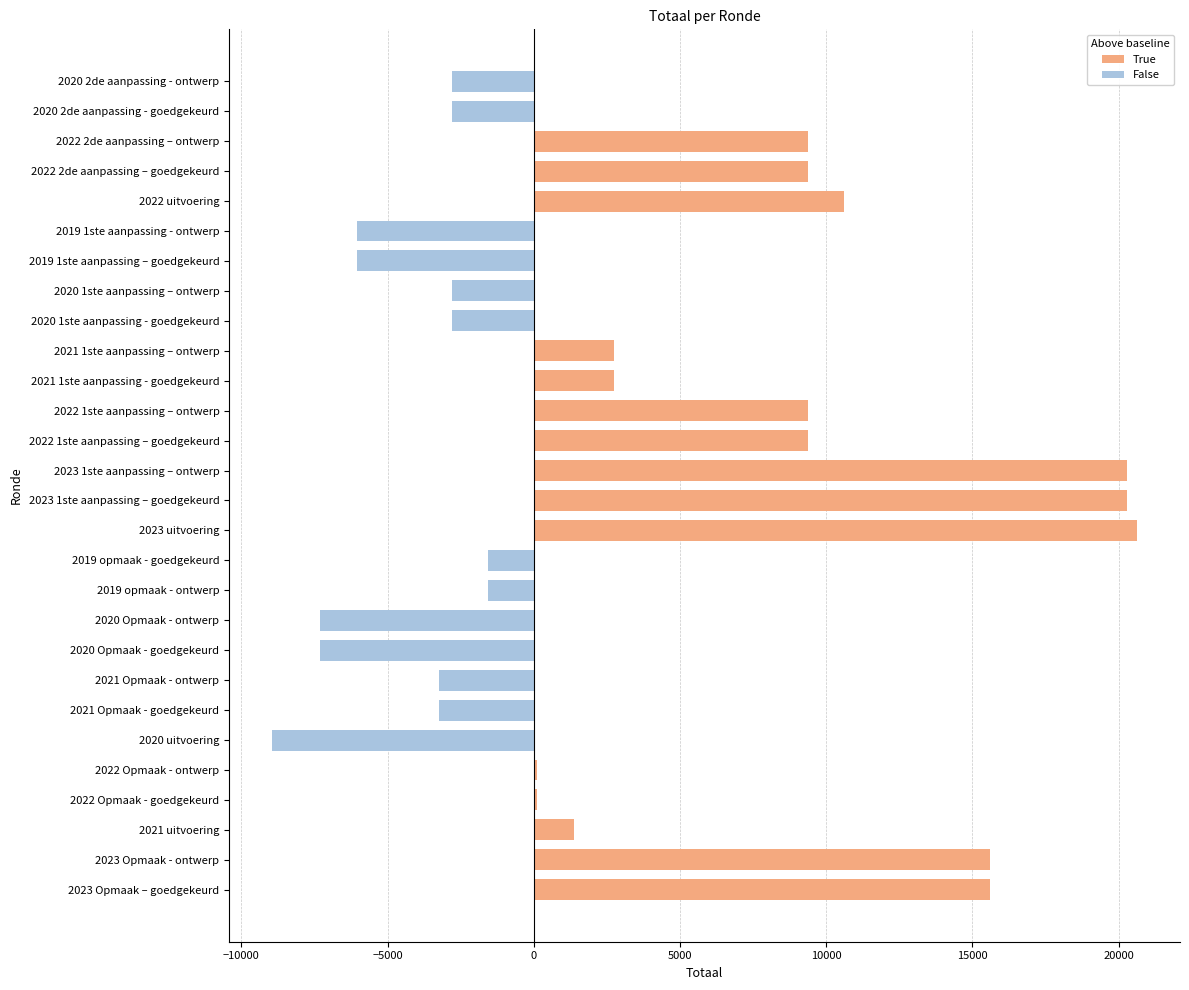

Which label corresponds to the largest value in the chart?

2023 uitvoering